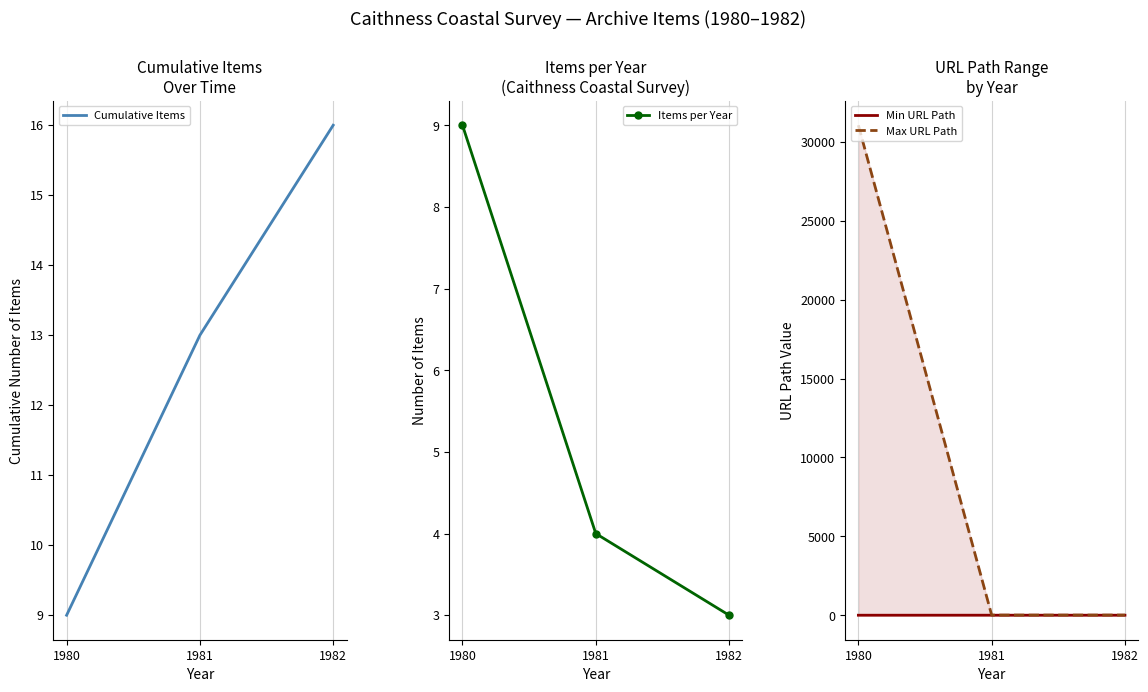

Rank the series at 1980 from lowest to highest value.

Min URL Path, Cumulative Items, Items per Year, Max URL Path